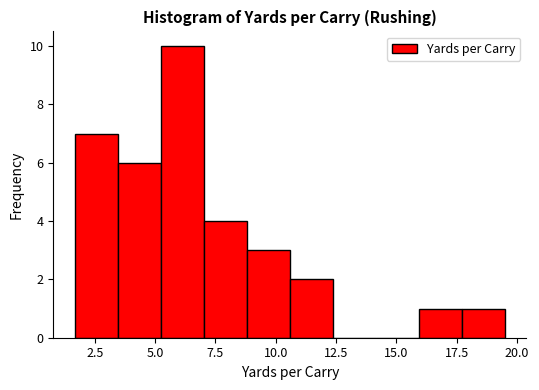

Around what value on the x-axis is the tallest bar? Give the approximate position of its centre, as read against the axis.

6.0